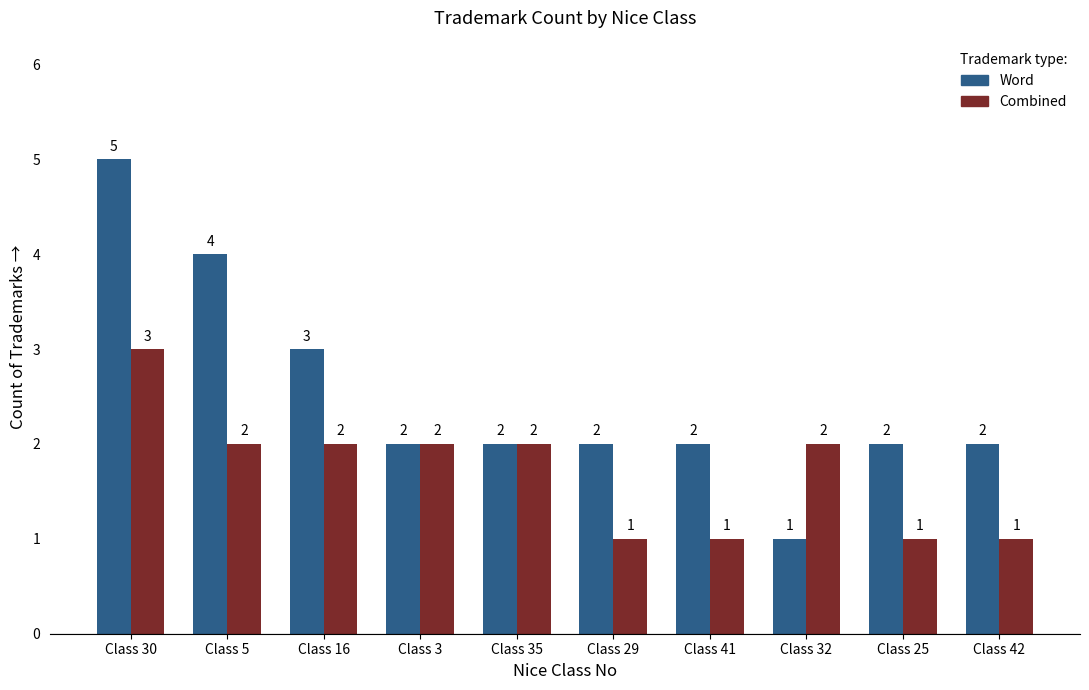

What is the difference between the maximum and minimum values in the Word series?

4